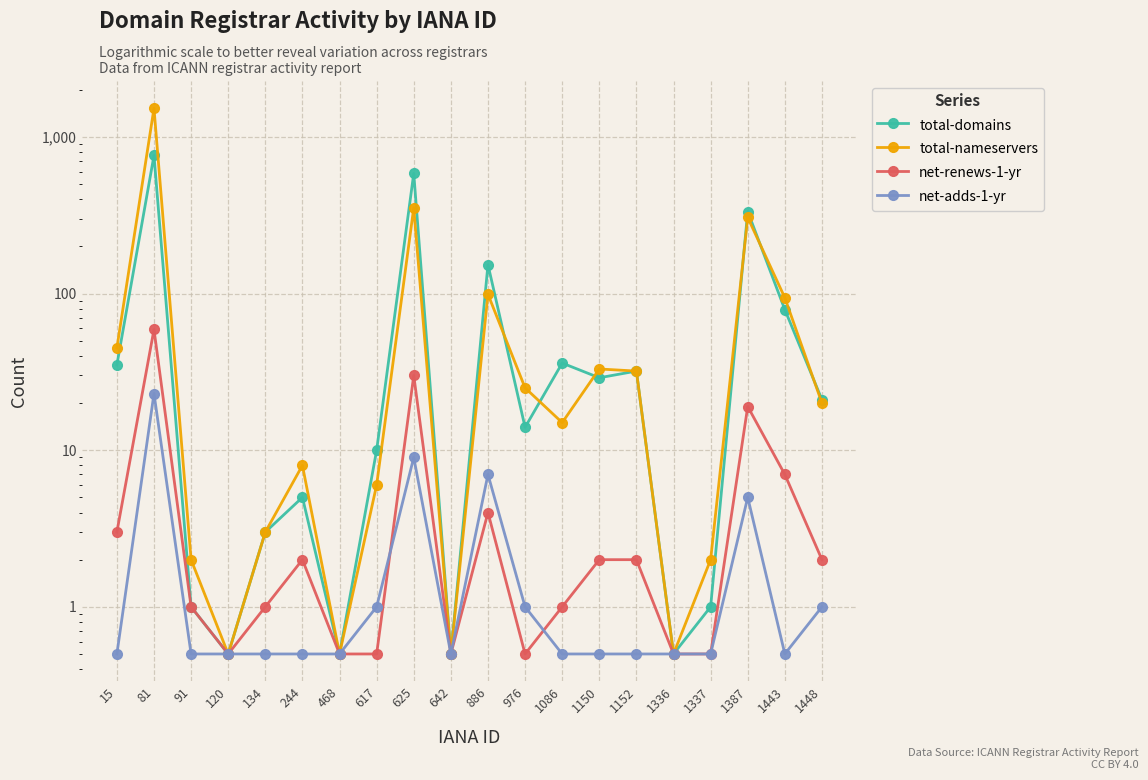

Which series has the widest spread of values?

total-nameservers